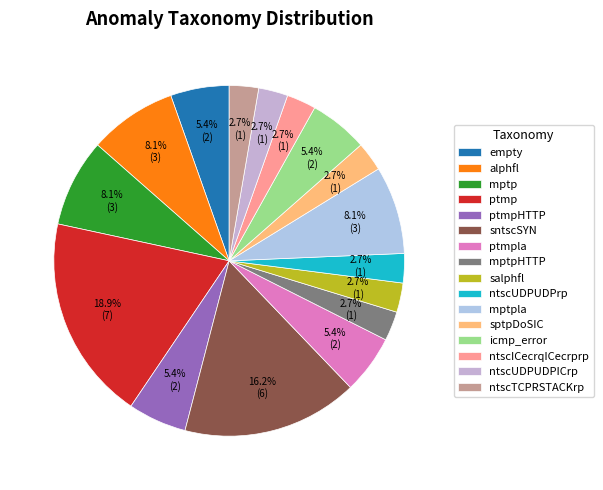

Rank the categories by value from highest to lowest.

ptmp, sntscSYN, alphfl, mptp, mptpla, empty, ptmpHTTP, ptmpla, icmp_error, mptpHTTP, salphfl, ntscUDPUDPrp, sptpDoSIC, ntscICecrqICecrprp, ntscUDPUDPICrp, ntscTCPRSTACKrp